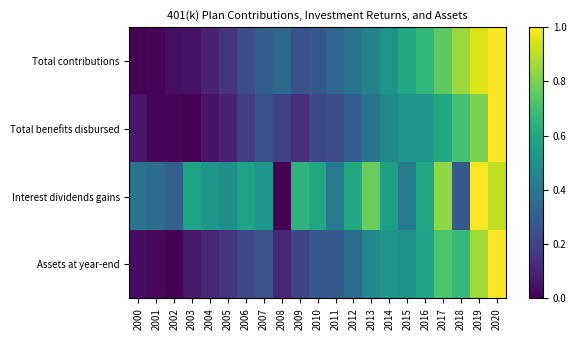

Which series has the widest spread of values?

Total contributions